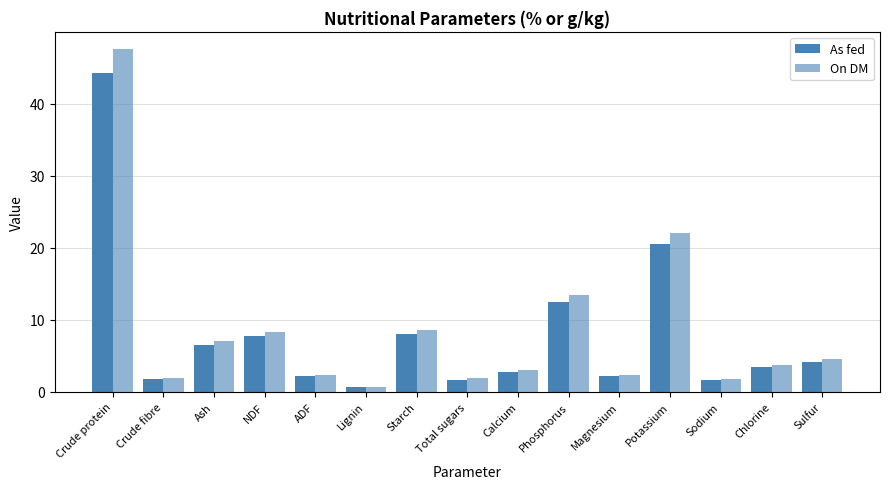

What is the average value of the On DM series?

8.6